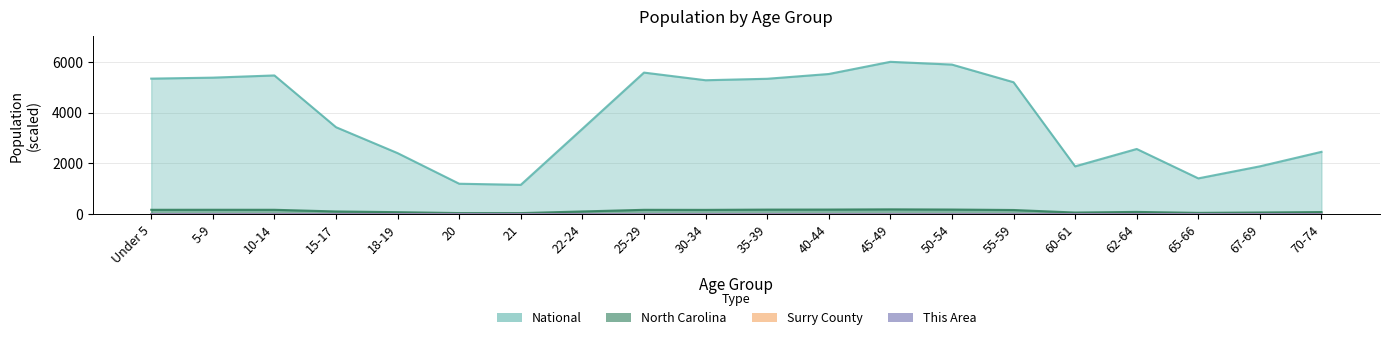

What are all the series names shown in the legend?

This Area, Surry County, North Carolina, National